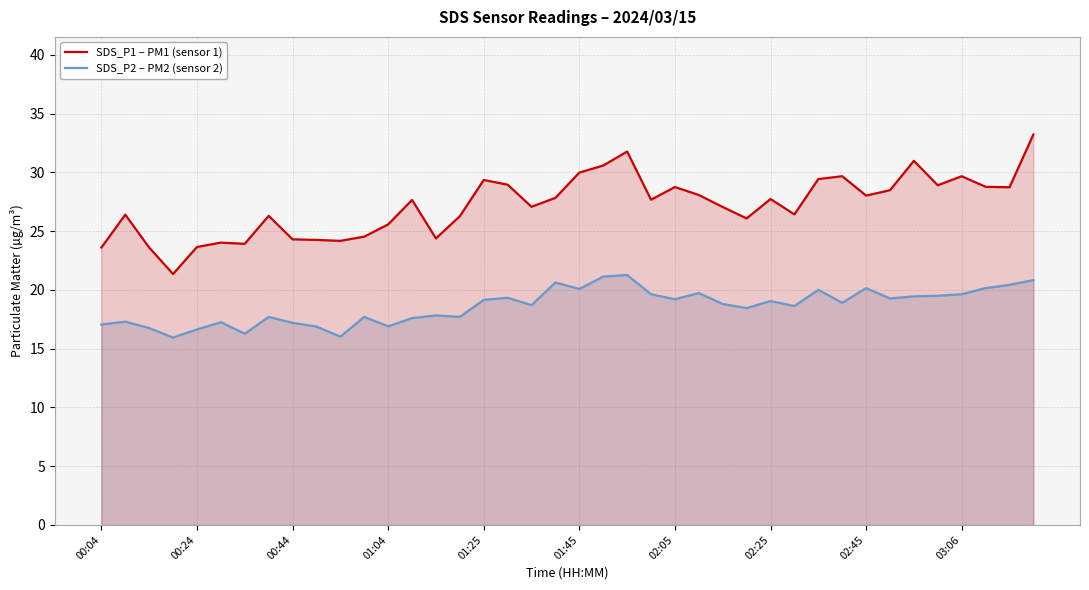

What is the maximum value for SDS_P2 – PM2 (sensor 2)?

21.3